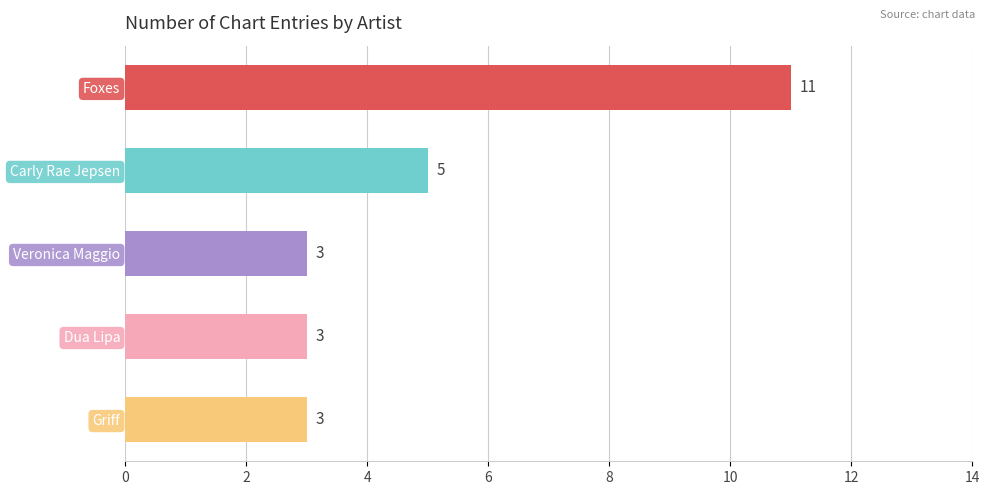

Reading top to bottom, what are all the values shown in this chart?

11	5	3	3	3